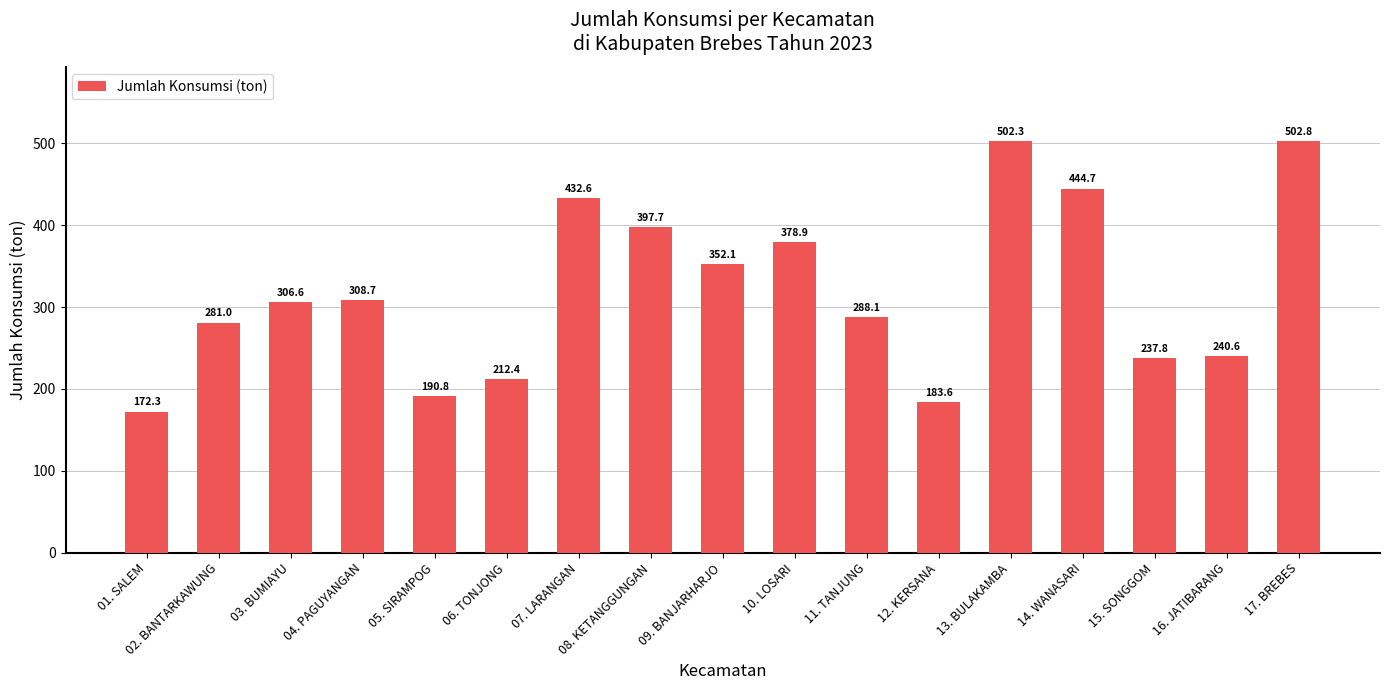

What is the value of the 13th bar from the left?

502.3